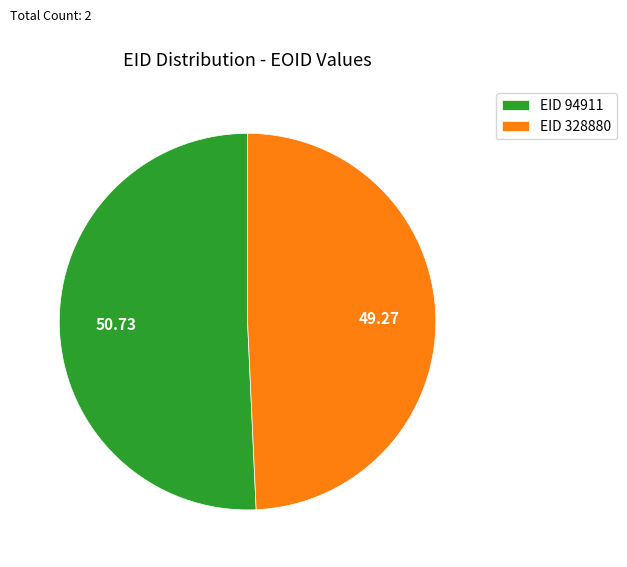

Do EID 94911 and EID 328880 together represent more than half of the pie?

Yes